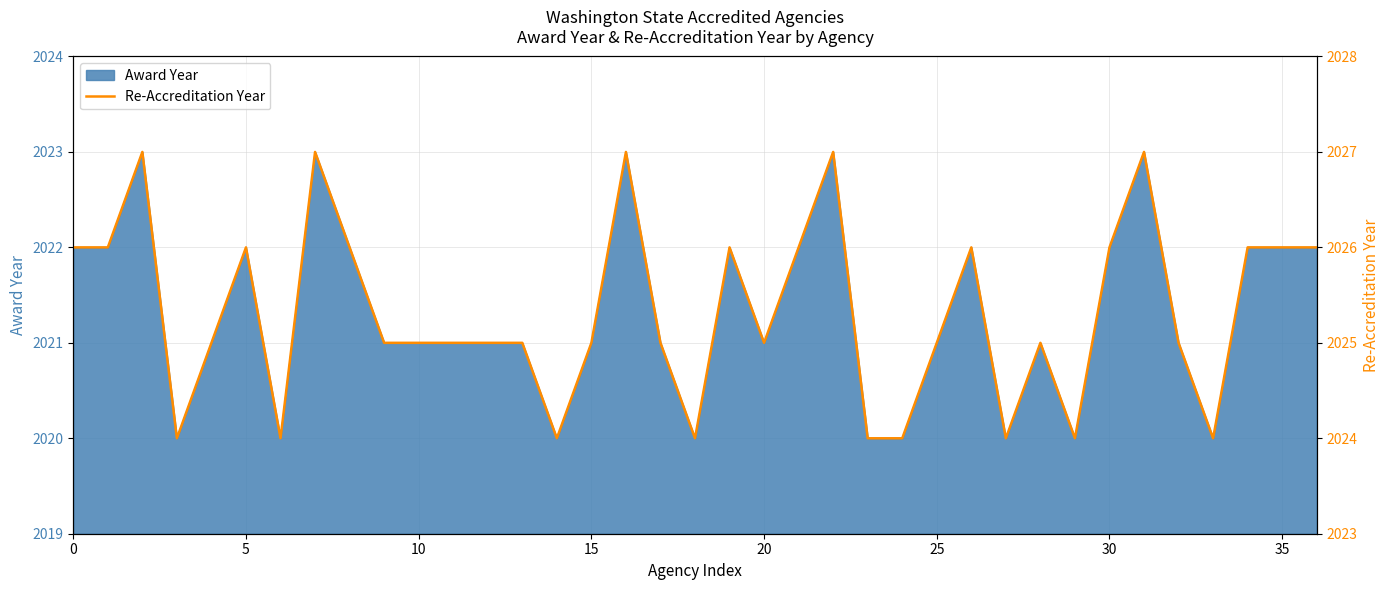

The Award Year series shows 3355 at 35. True or false?

False